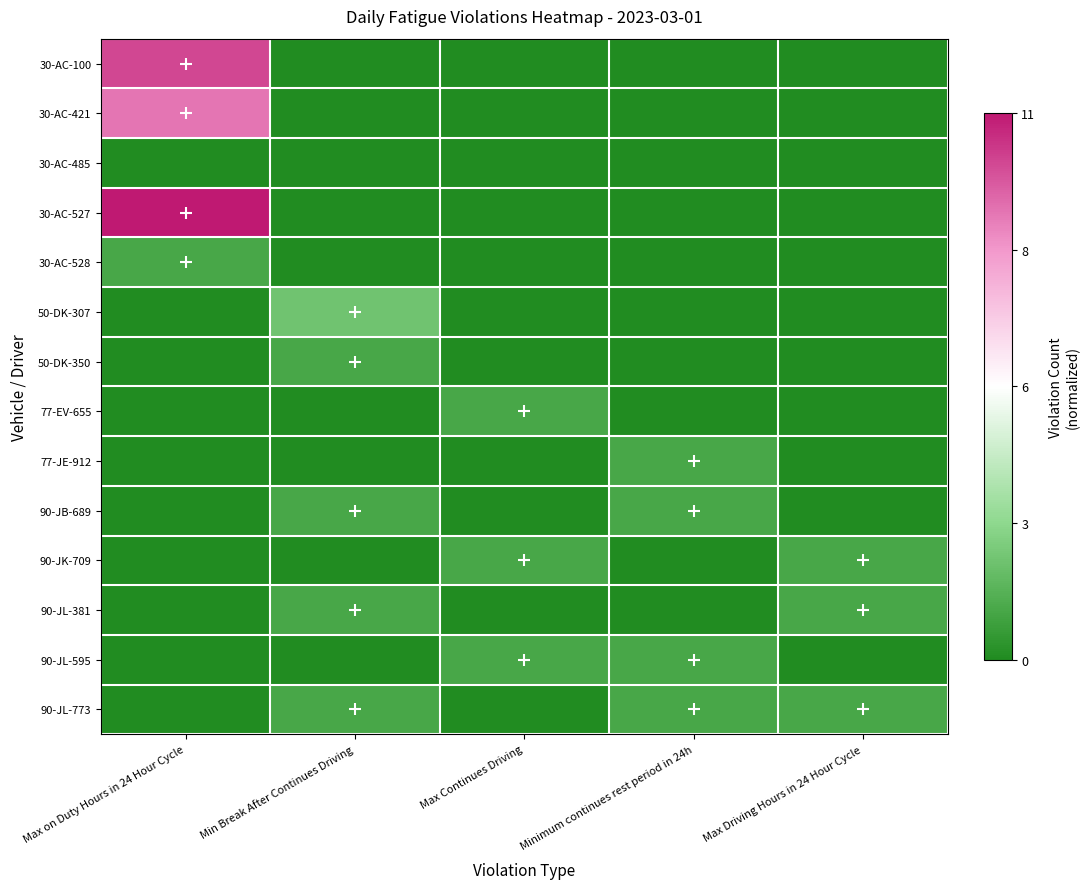

Between Min Break After Continues Driving and Max Continues Driving, which series saw the biggest shift?

50-DK-307